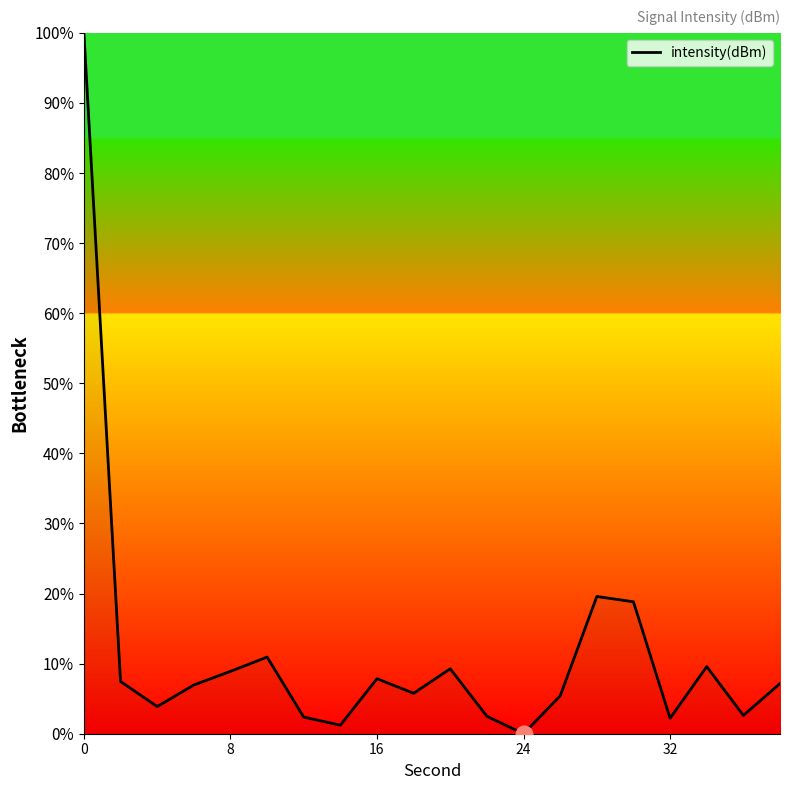

What is the maximum value shown in the chart?

100.0